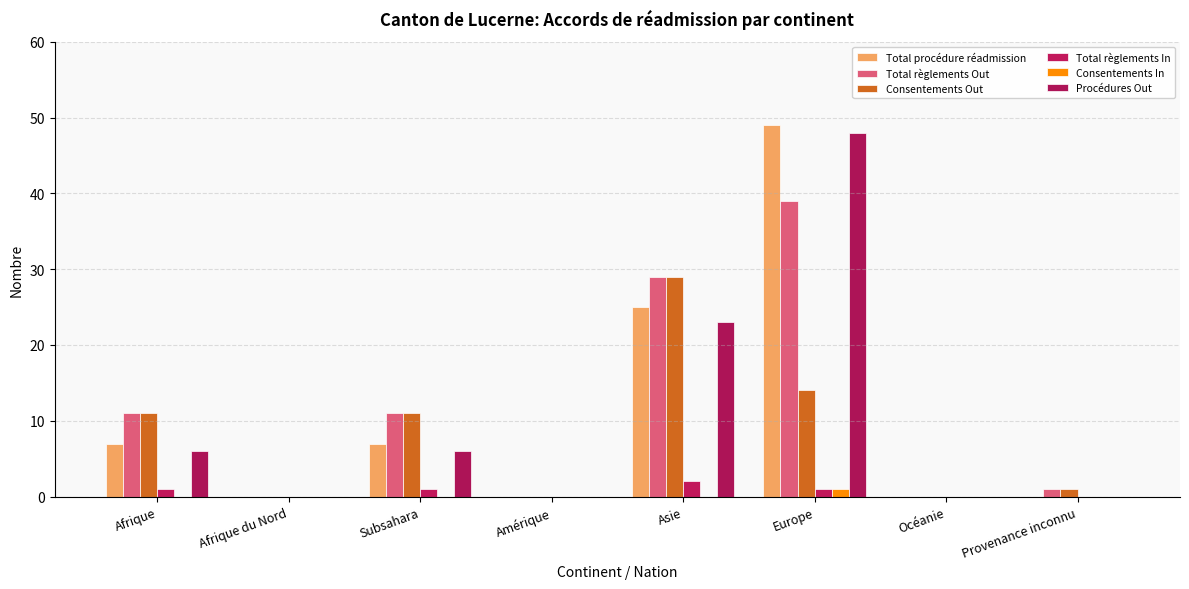

Which series changed the most between Afrique du Nord and Europe?

Total procédure réadmission